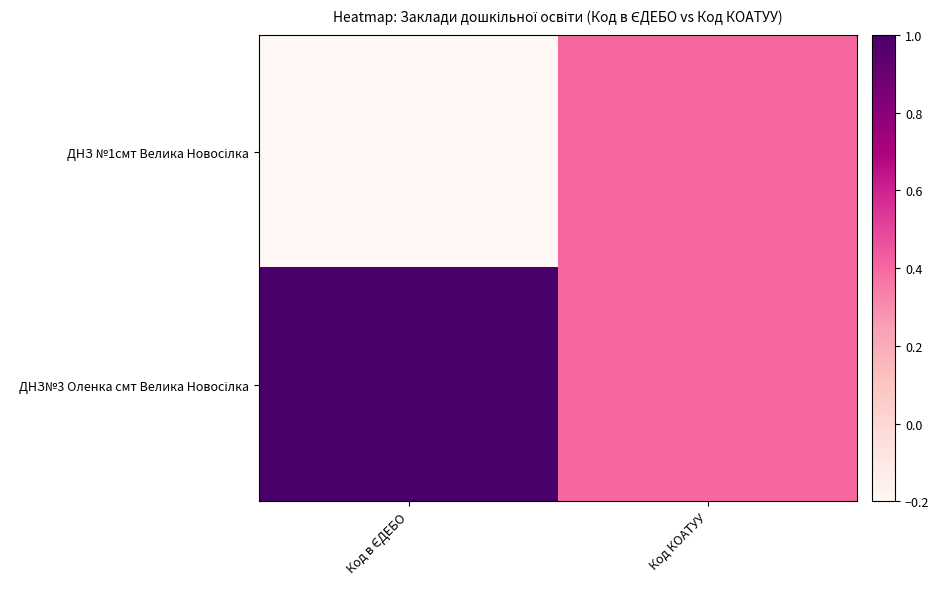

At how many categories does at least one series exceed 0?

2